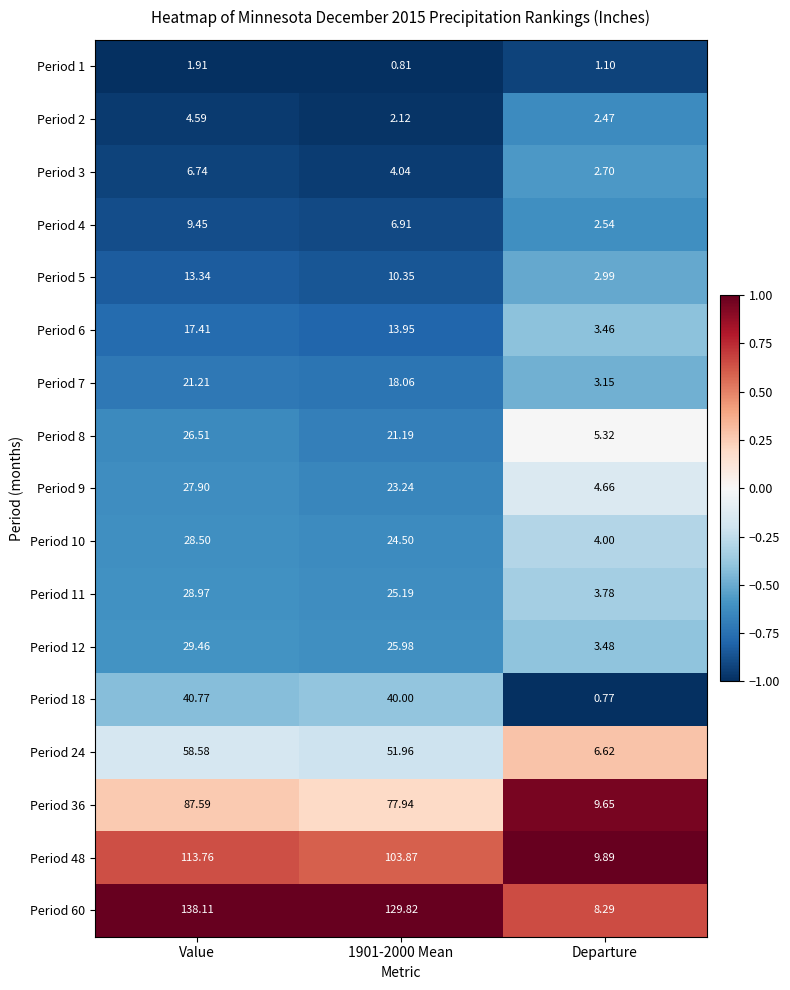

Which category has the lowest value across all series?

Departure